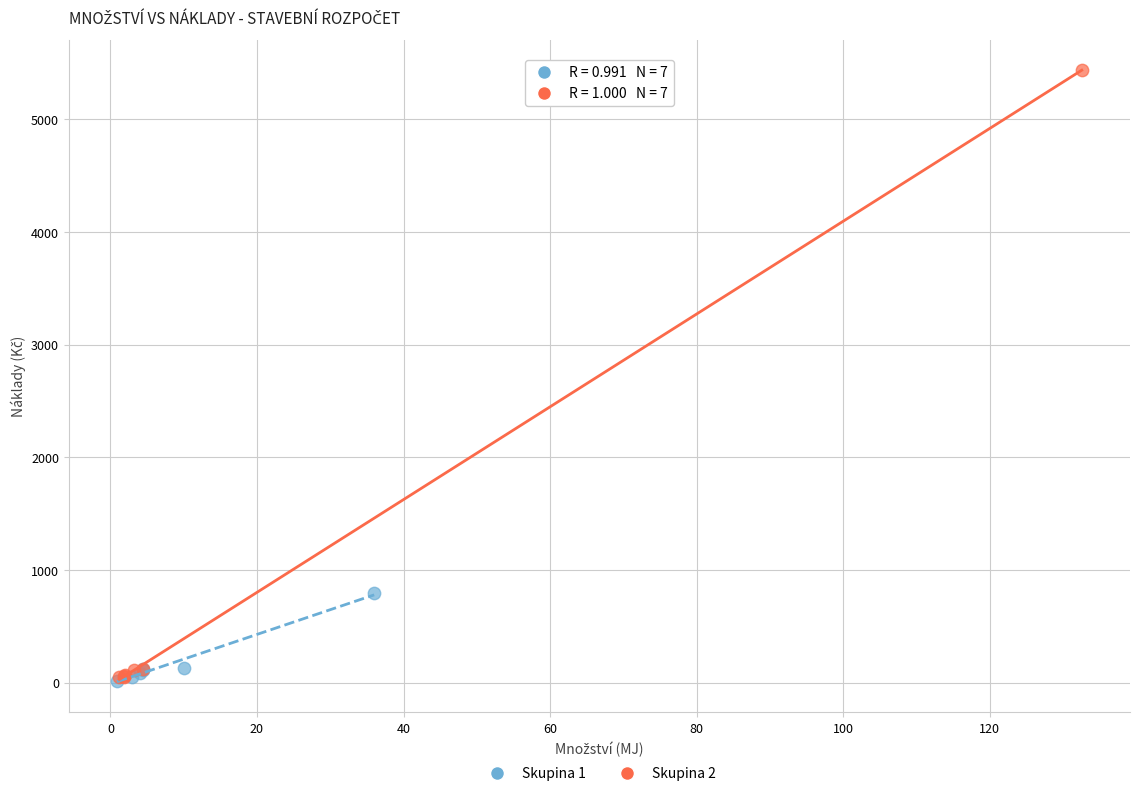

Which series has the widest spread of Y values?

Skupina 2